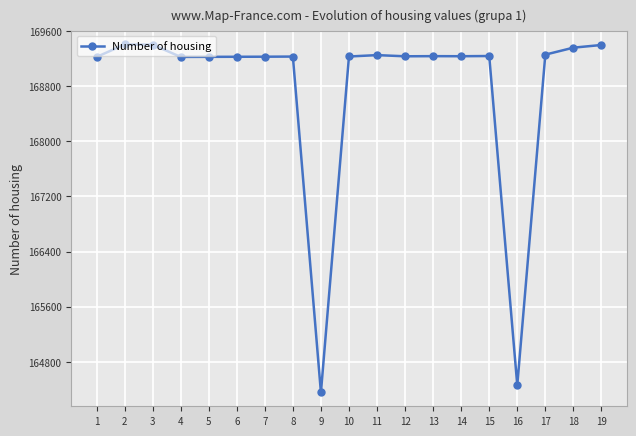

What is the approximate value at 2?

169403